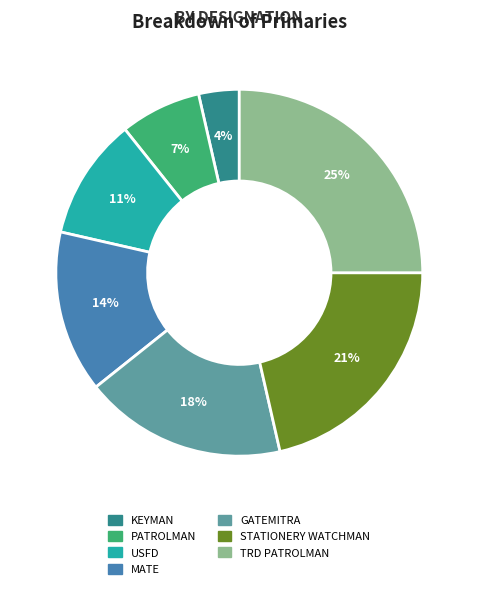

How many segments does this pie chart have?

7